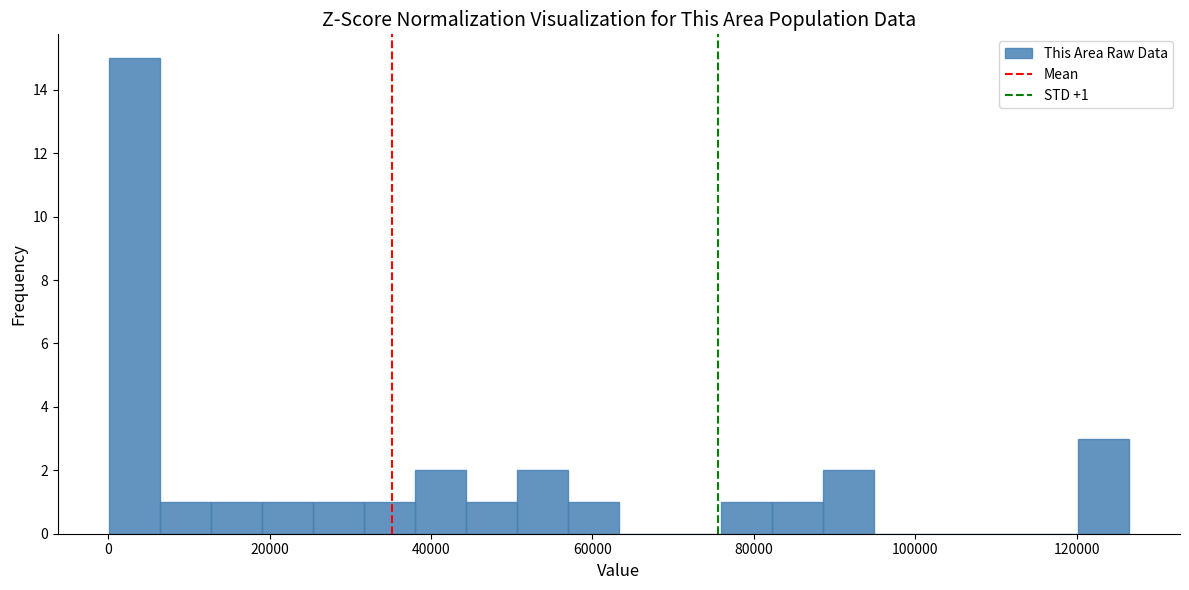

Read against the x-axis, roughly where is the centre of the tallest bar?

4000